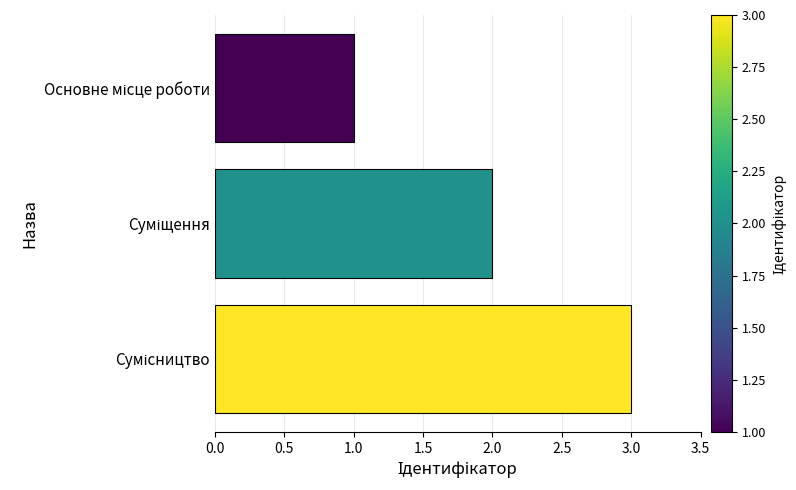

What is the greatest value displayed?

3